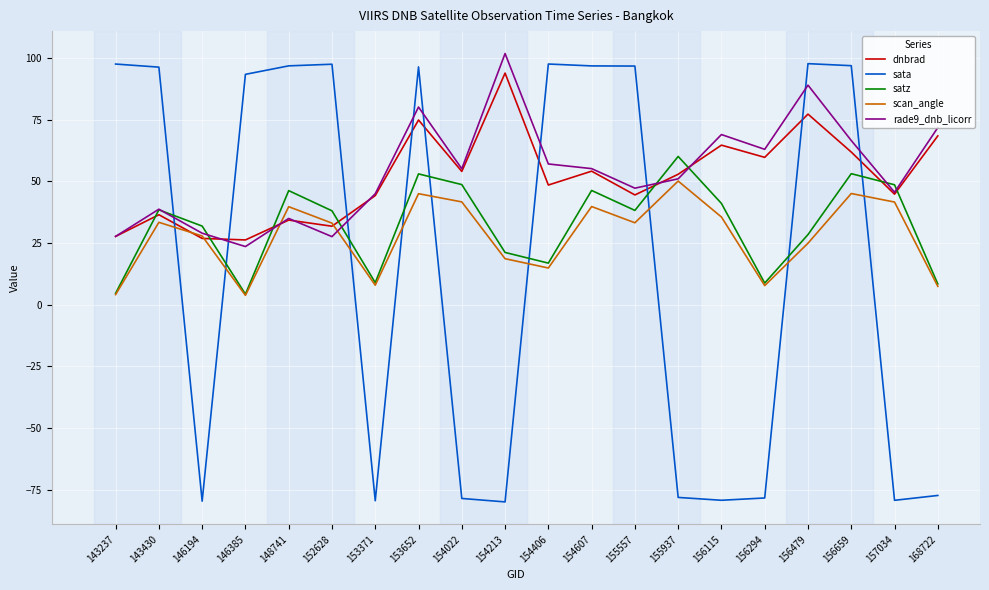

At how many categories does at least one series exceed 0?

20